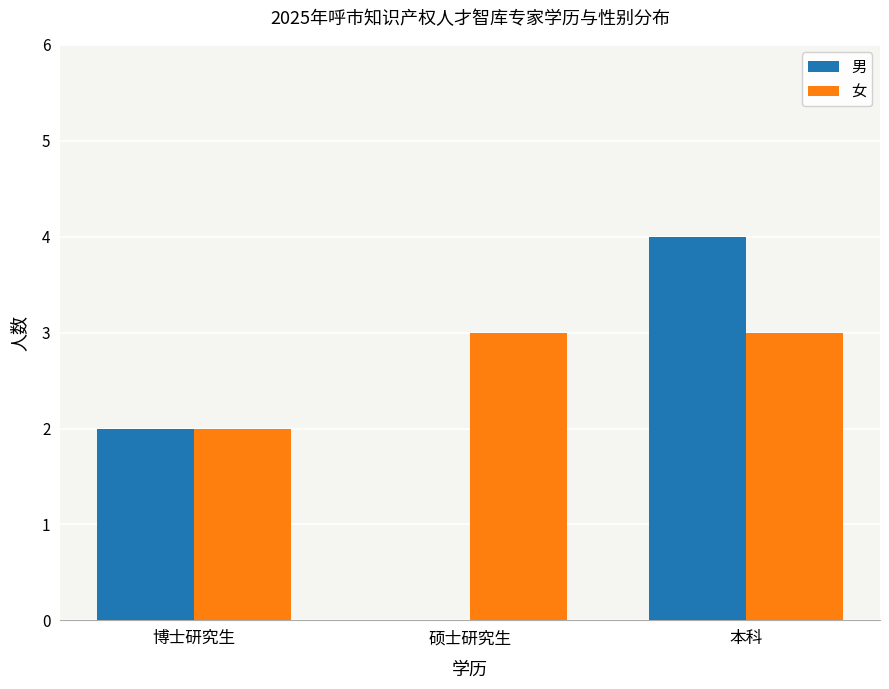

Which series has the widest spread of values?

男